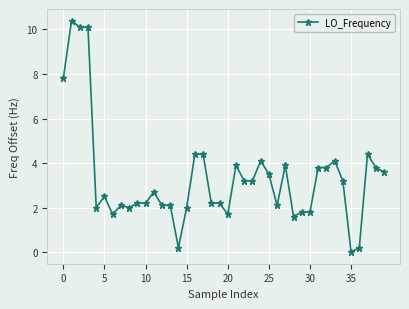

What is the sum of all values?

133.1